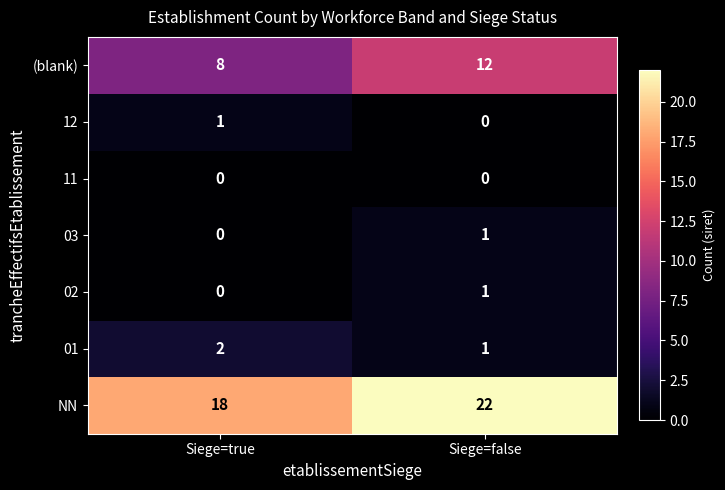

True or false: NN has a value of 35 at Siege=false.

False